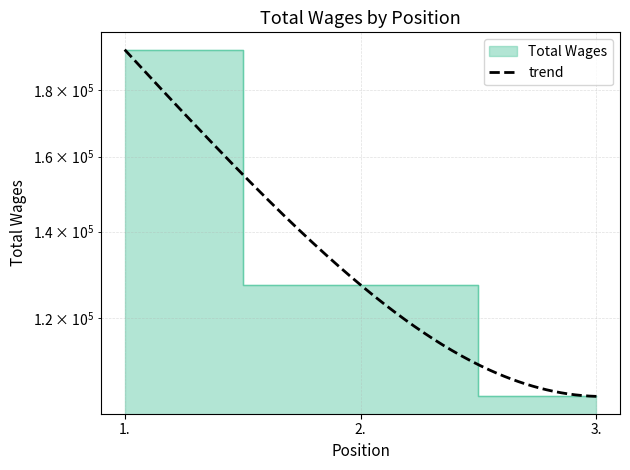

Is it true that the value at 1. is 193541?

True